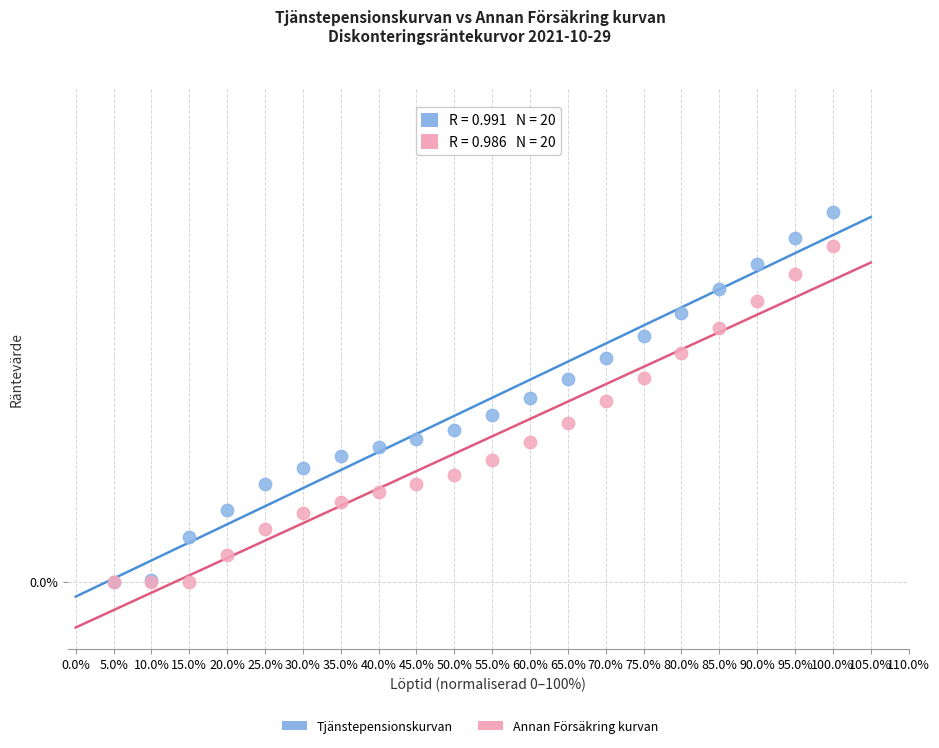

Which series has the widest spread of Y values?

Tjänstepensionskurvan